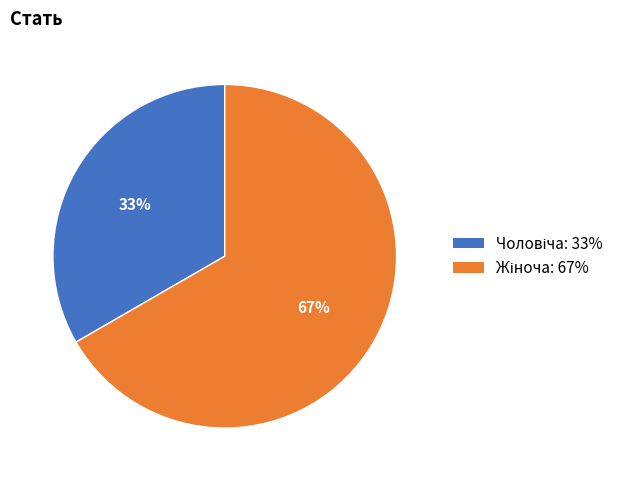

Is there any slice that represents more than half of the pie?

Yes